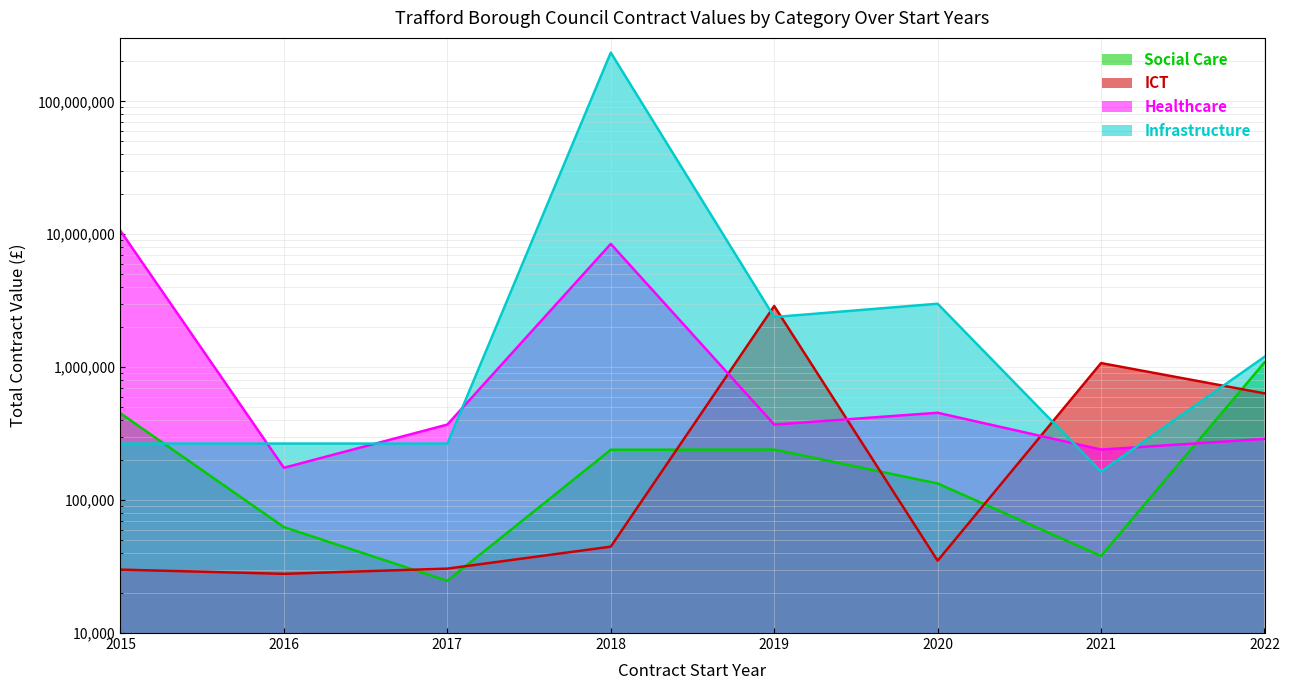

Does the chart display data point markers on the line(s)?

No